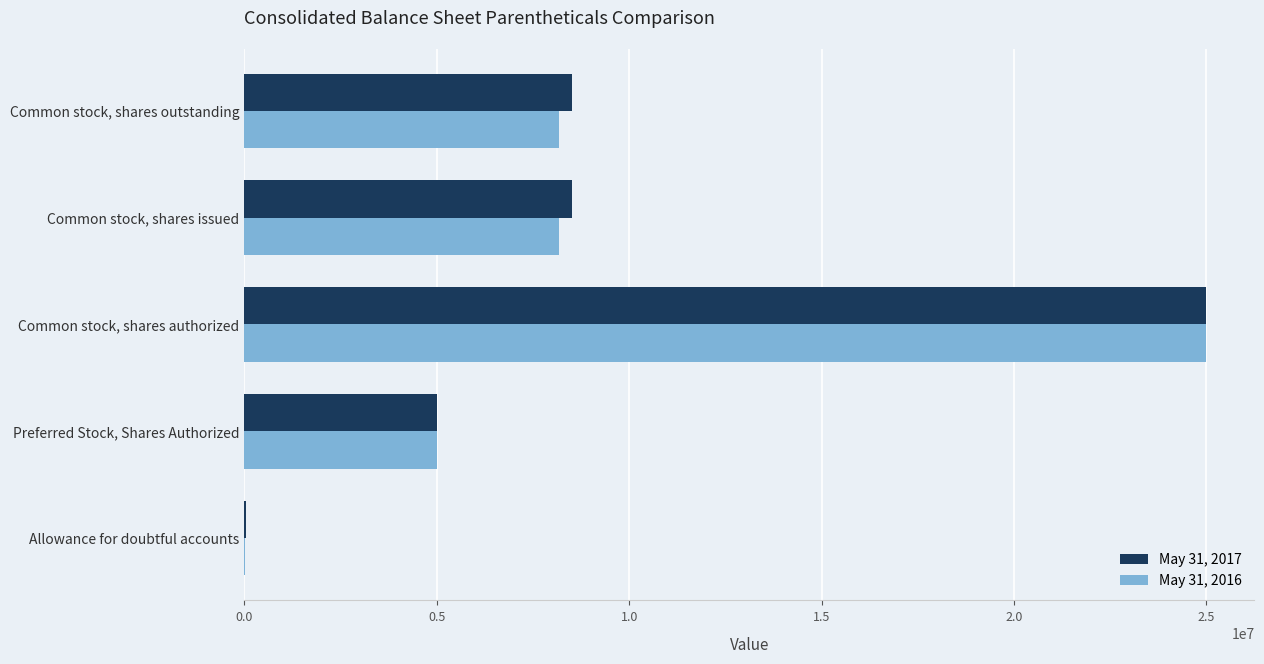

At which label does May 31, 2017 reach its peak?

Common stock, shares authorized